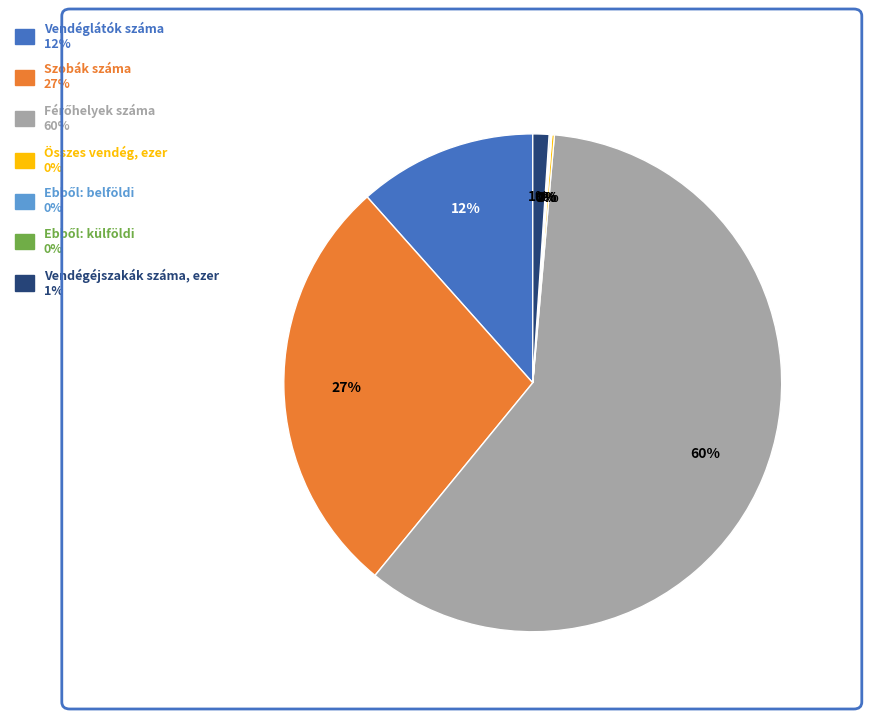

True or false: Vendéglátók száma accounts for 12% of the total.

True